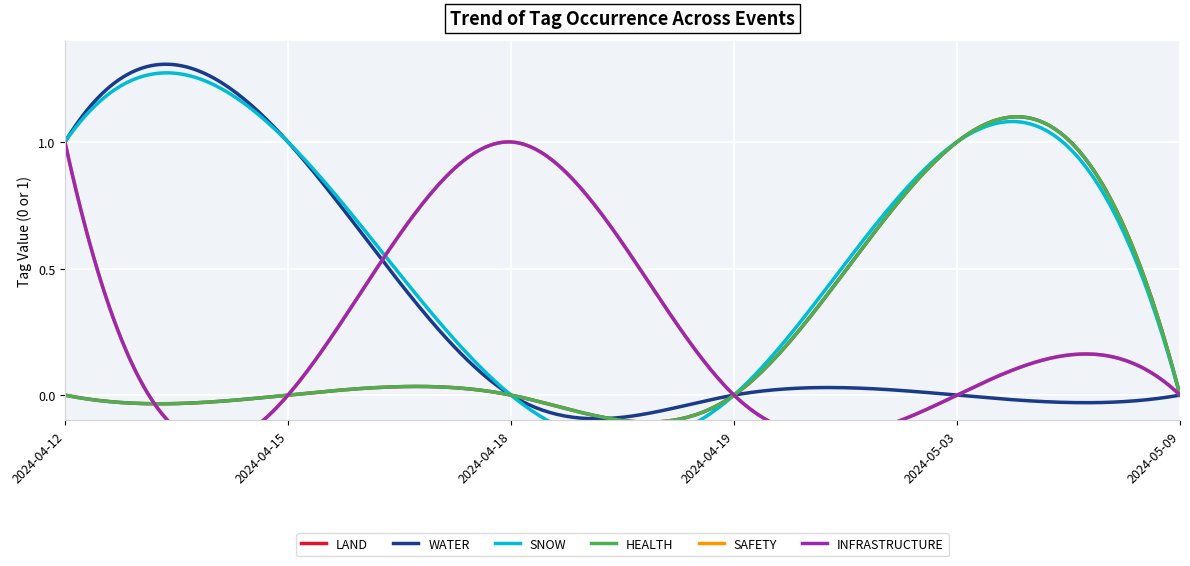

At which category is the sum across all series the highest?

2024-04-12